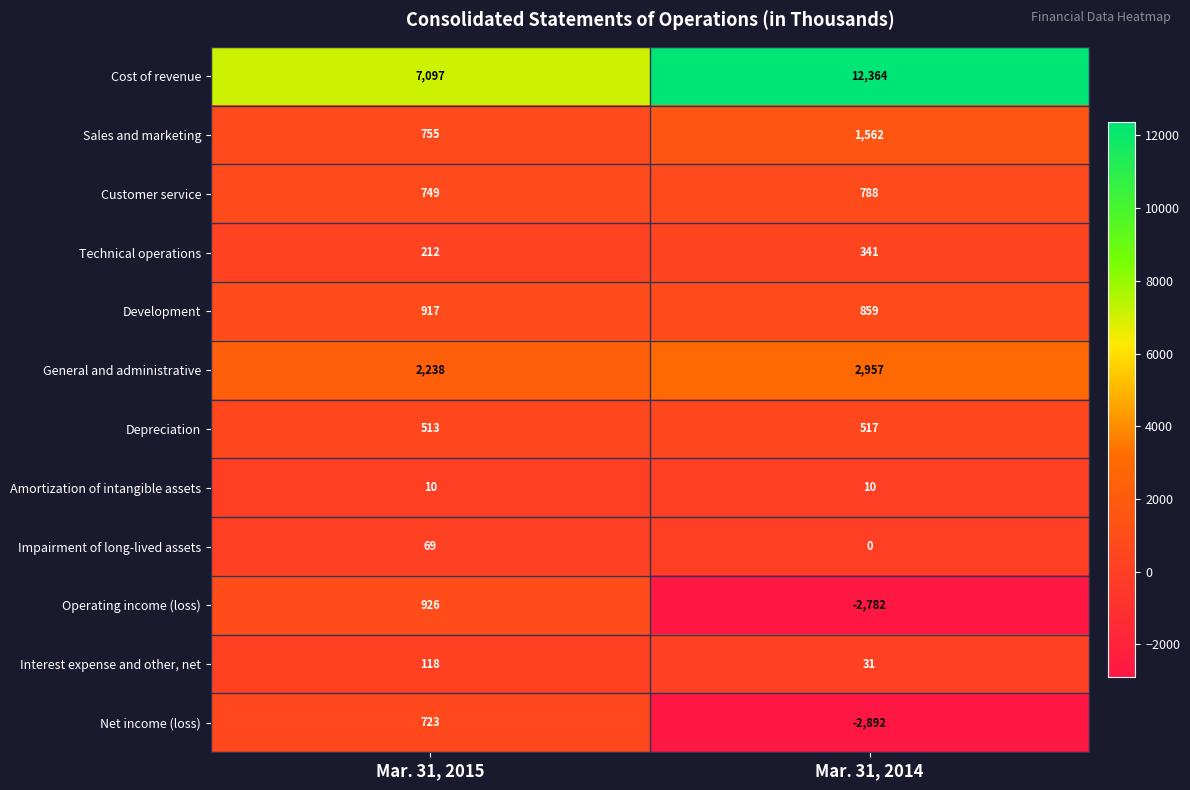

Which series changed the most between Mar. 31, 2015 and Mar. 31, 2014?

Cost of revenue